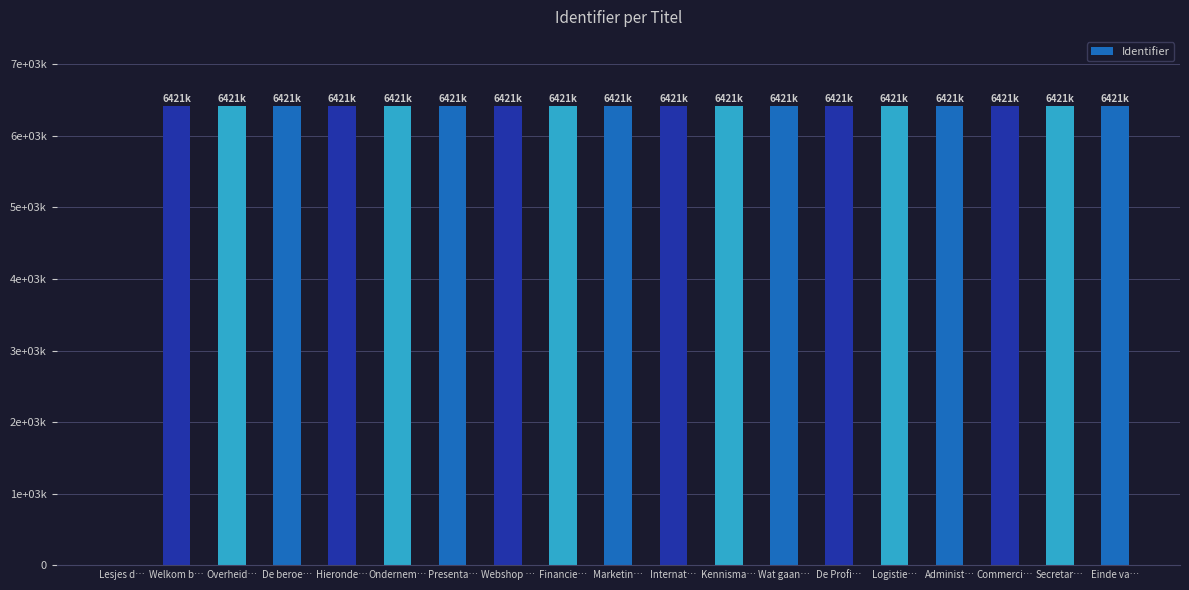

Between Webshop … and De beroe…, which is larger?

Webshop …